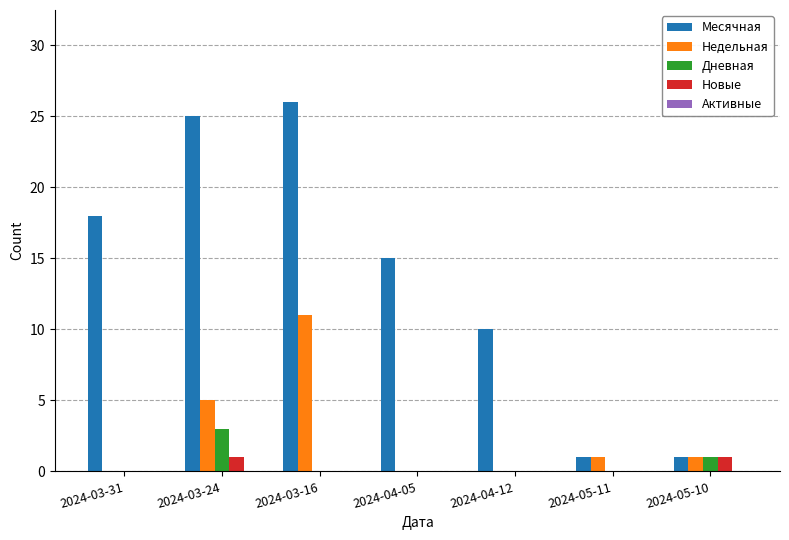

What is the total value across all series at 2024-05-10?

4